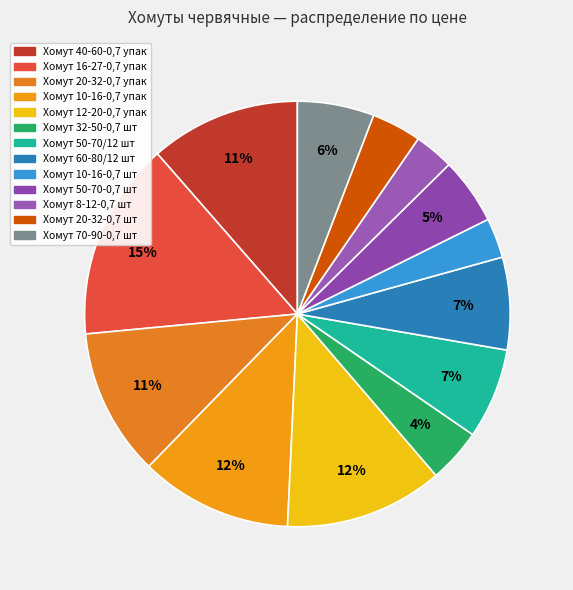

What percentage is the Хомут 40-60-0,7 упак slice, to the nearest percent?

11%